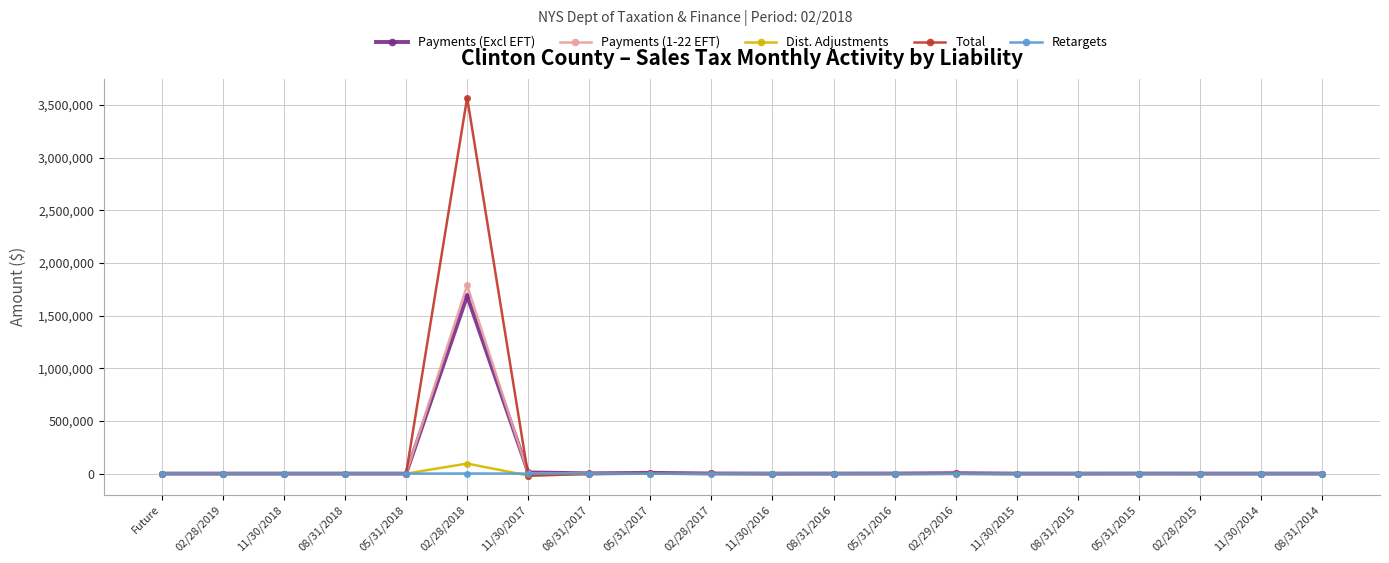

What is the sum of all Payments (1-22 EFT) values?

1788985.2